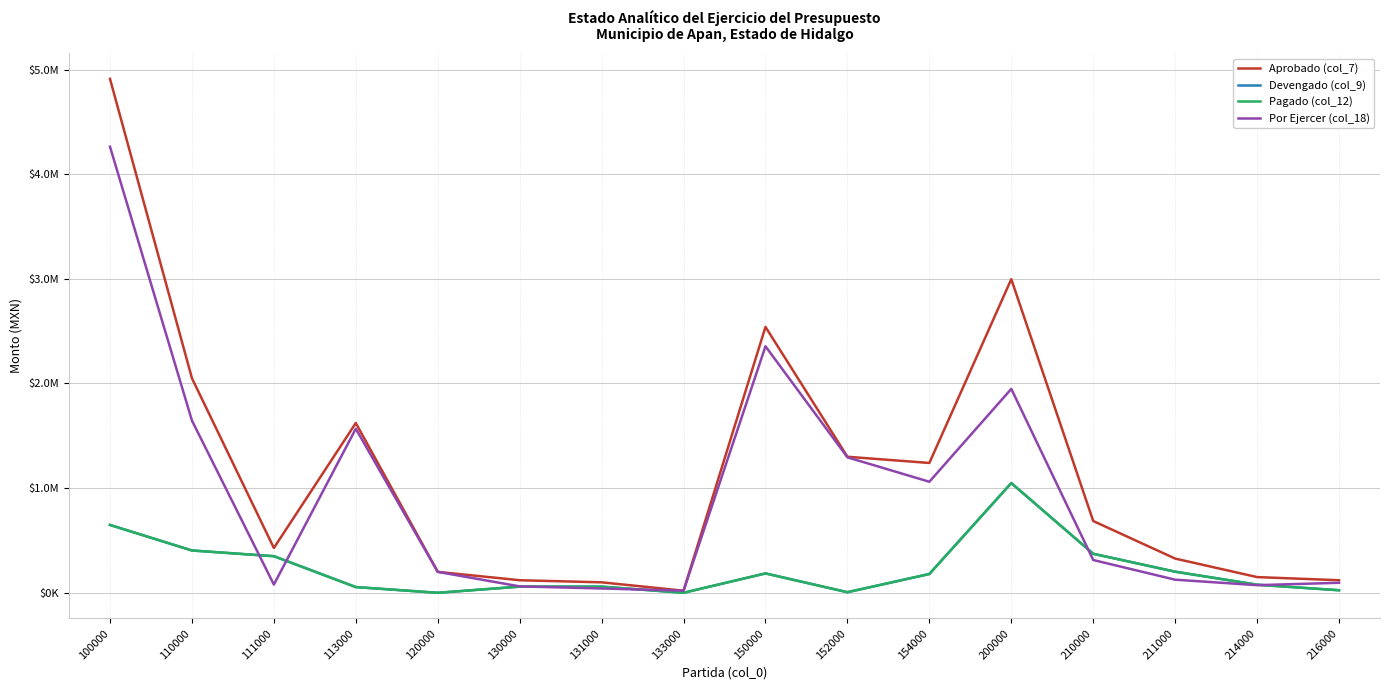

Between 150000 and 113000, which is larger?

150000